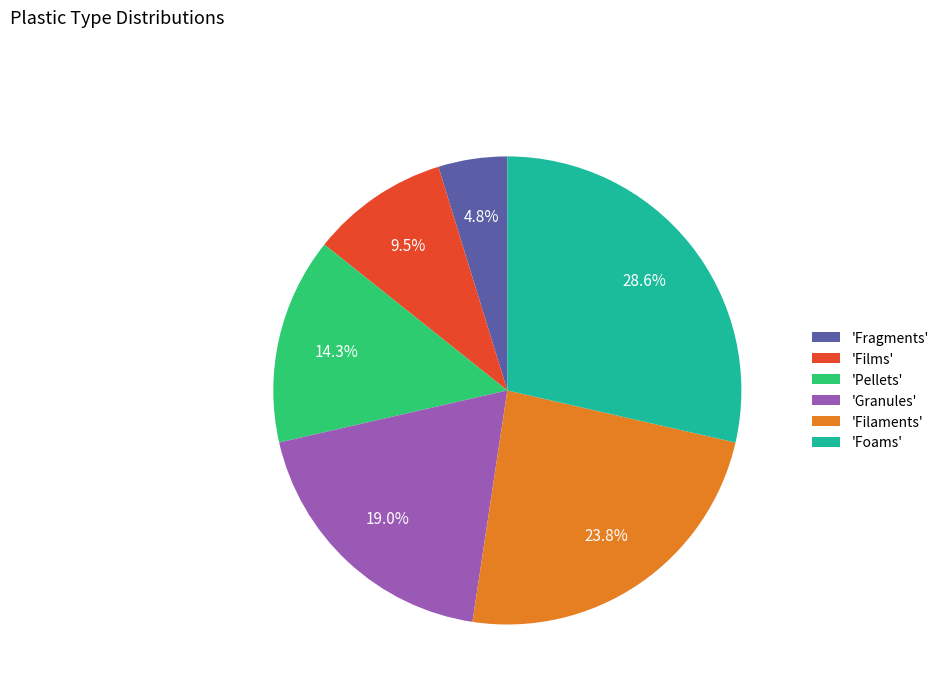

To the nearest percent, what is the average slice percentage?

17%